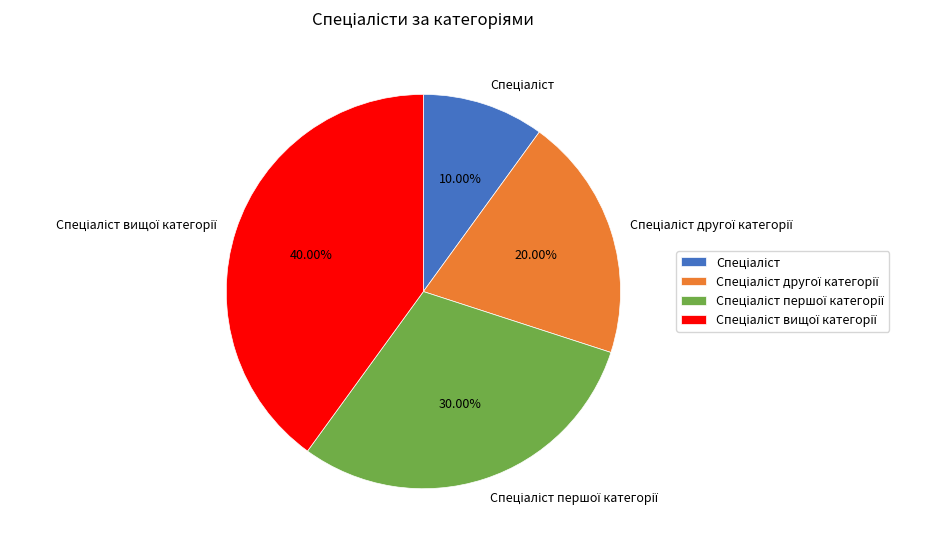

To the nearest percent, what is the average slice percentage?

25%